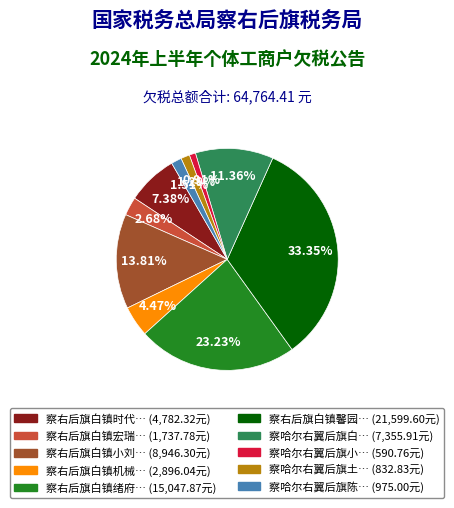

Is there a majority slice in this chart?

No